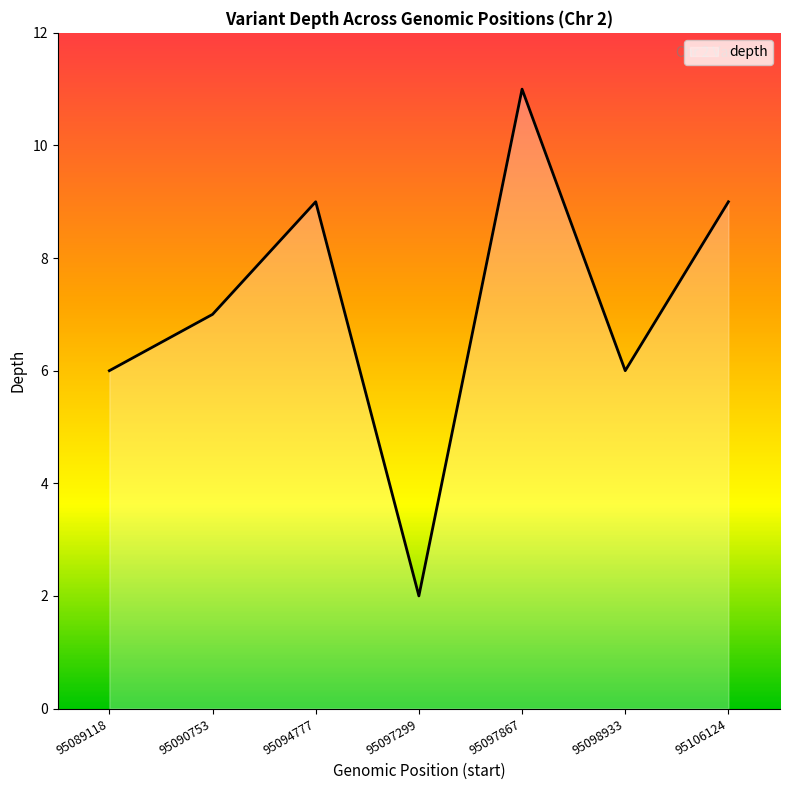

What is the sum of the values at 95089118 and 95097299?

8